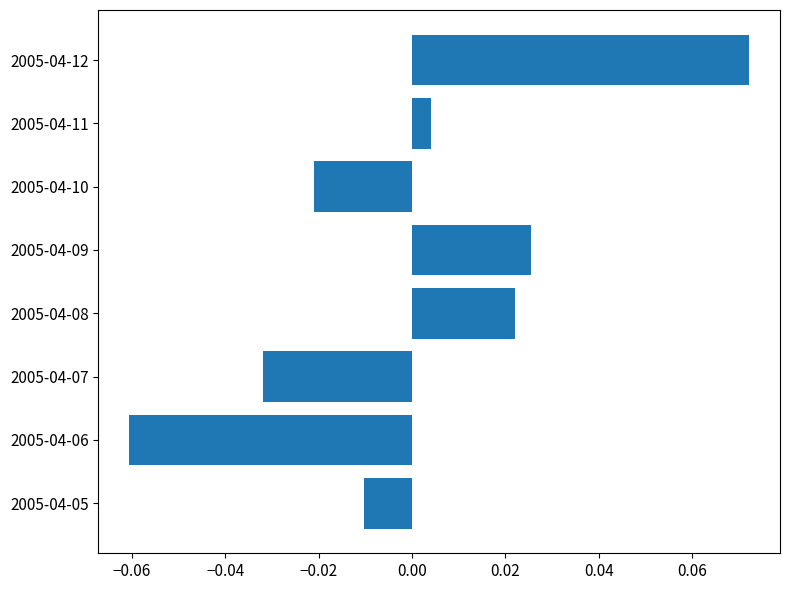

Rank the categories by value from lowest to highest.

2005-04-06, 2005-04-07, 2005-04-10, 2005-04-05, 2005-04-11, 2005-04-08, 2005-04-09, 2005-04-12